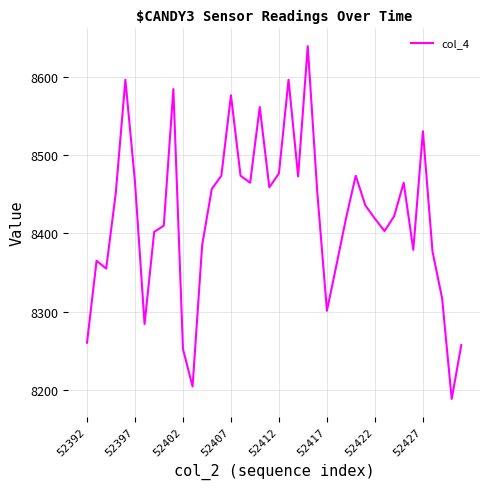

What is the minimum value shown in the chart?

8188